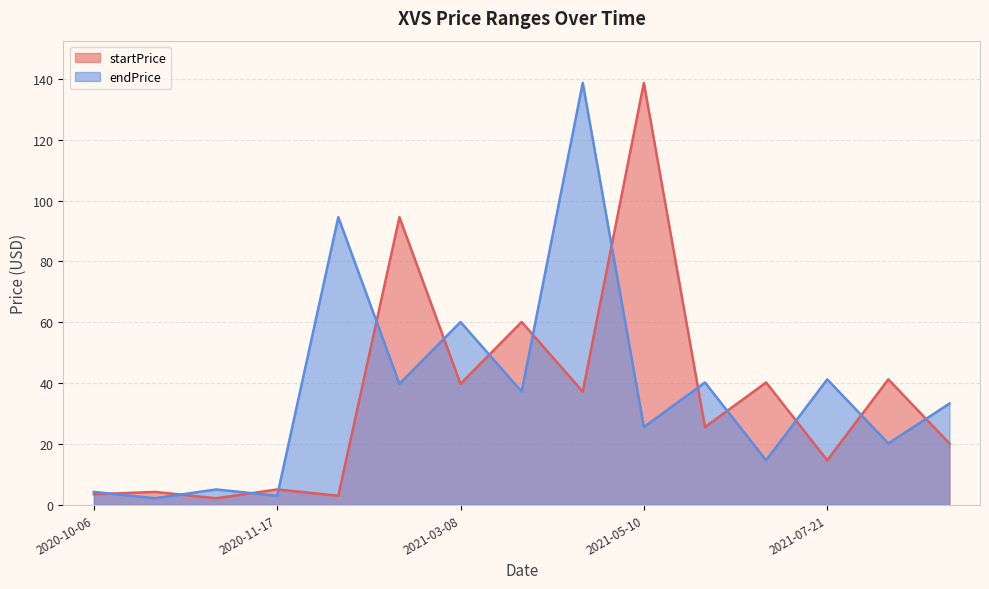

At which category does endPrice reach its first local valley?

2020-10-18